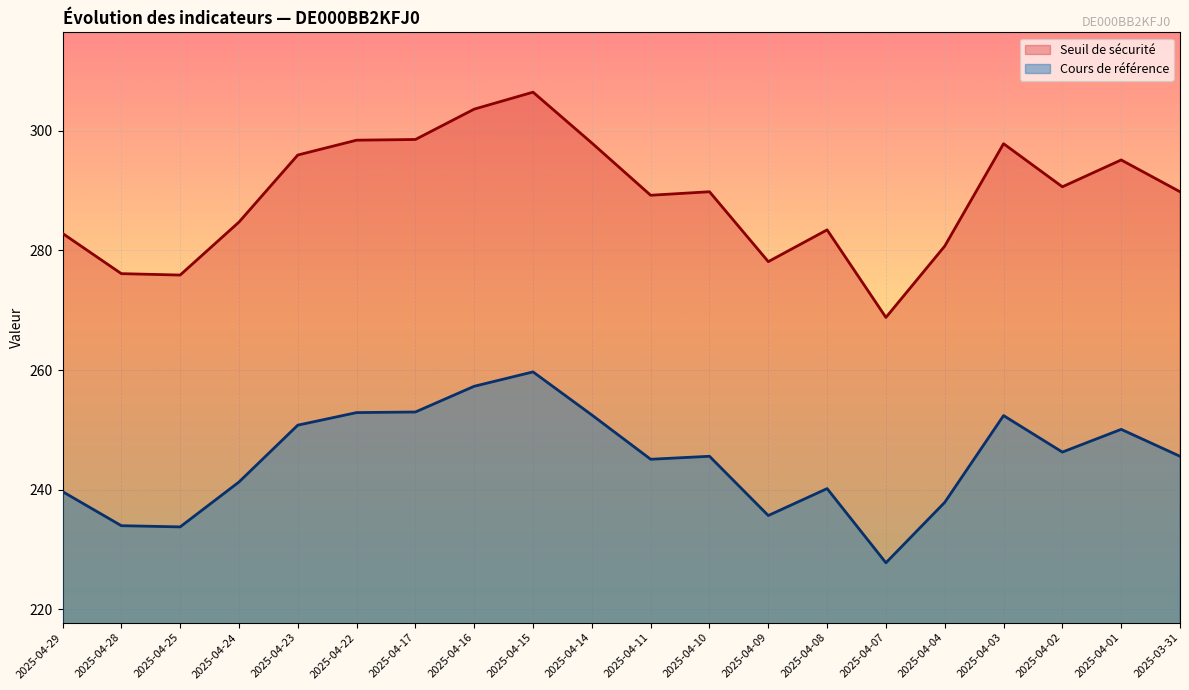

Rank the series by their average value, from lowest to highest.

Cours de référence, Seuil de sécurité